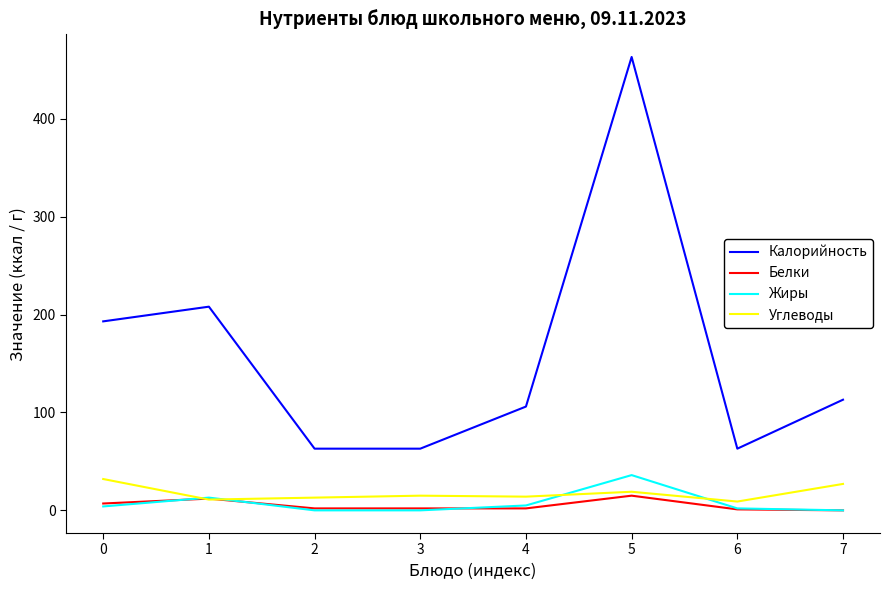

Is the value of Белки at 2 greater than the value of Углеводы at 0?

No